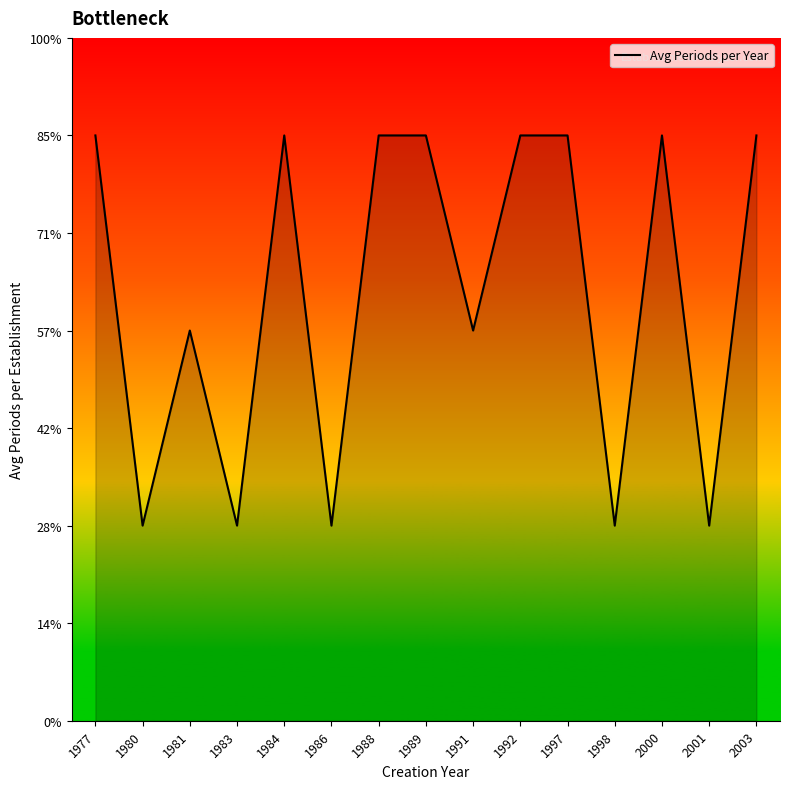

Reading left to right, list all the values displayed in this chart.

1977=3	1980=1	1981=2	1983=1	1984=3	1986=1	1988=3	1989=3	1991=2	1992=3	1997=3	1998=1	2000=3	2001=1	2003=3